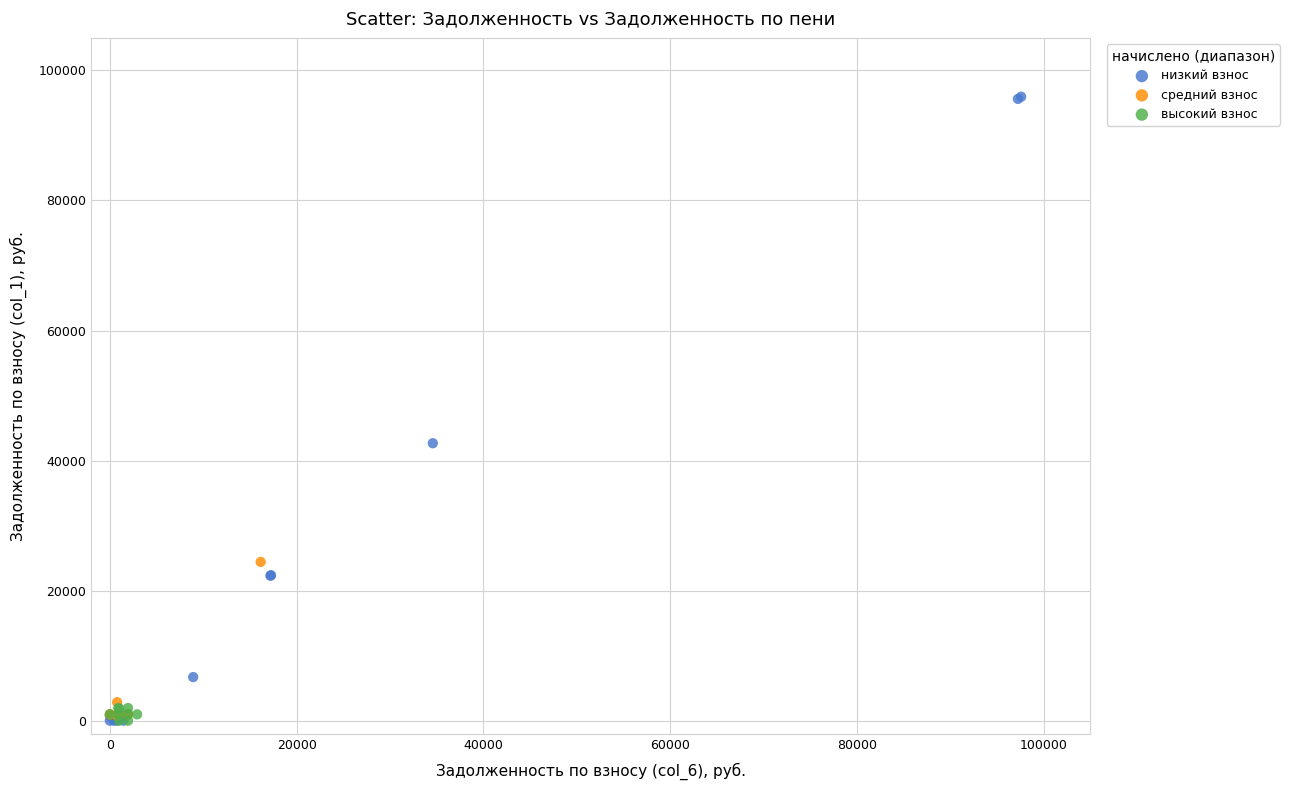

Which series reaches the maximum Y coordinate?

низкий взнос